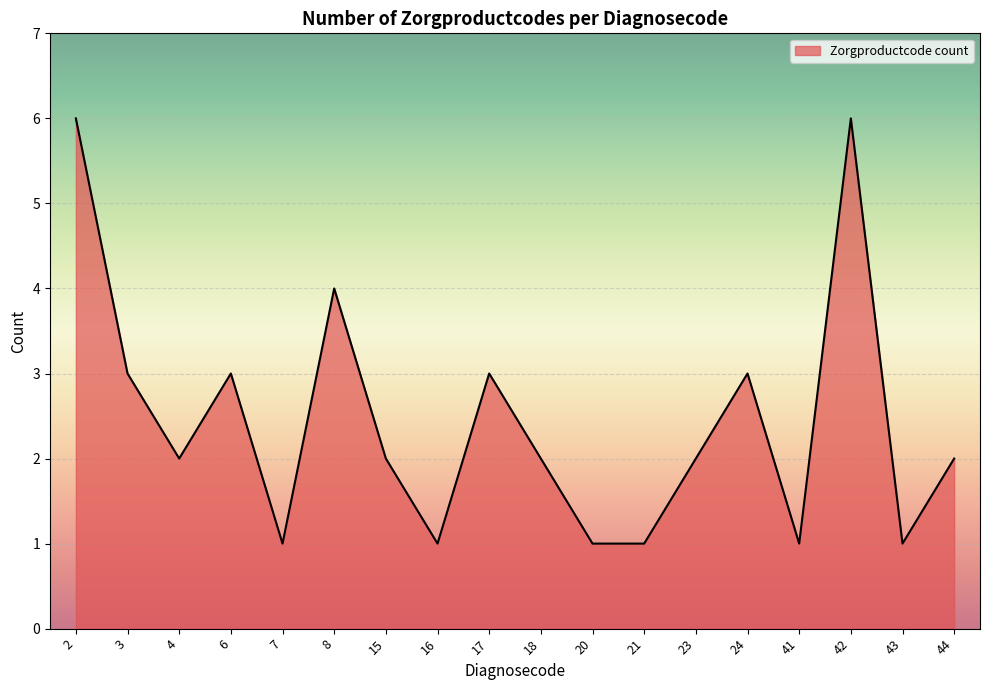

What is the difference between the maximum and minimum values?

5